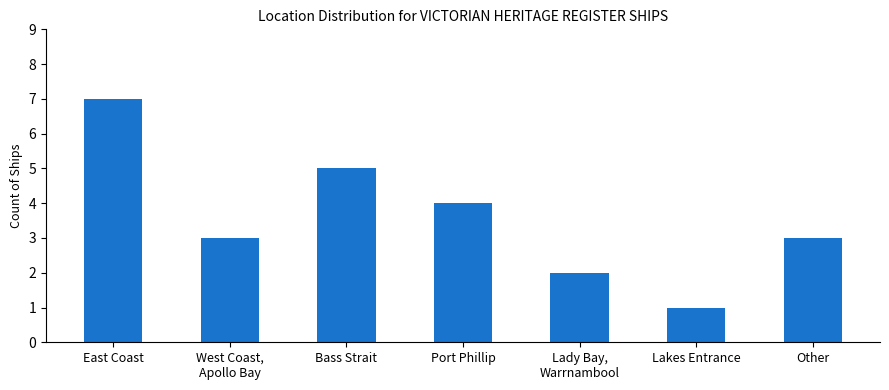

Which label corresponds to the smallest value in the chart?

Lakes Entrance